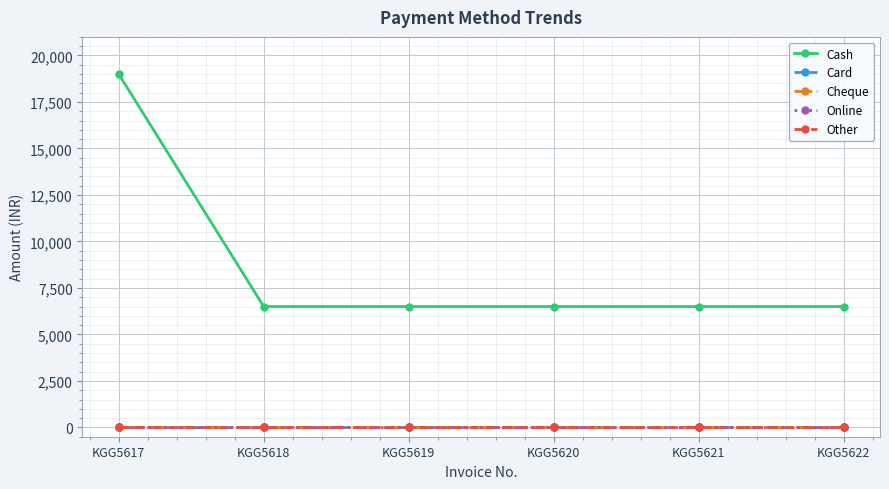

True or false: Cash and Online intersect in this chart.

False